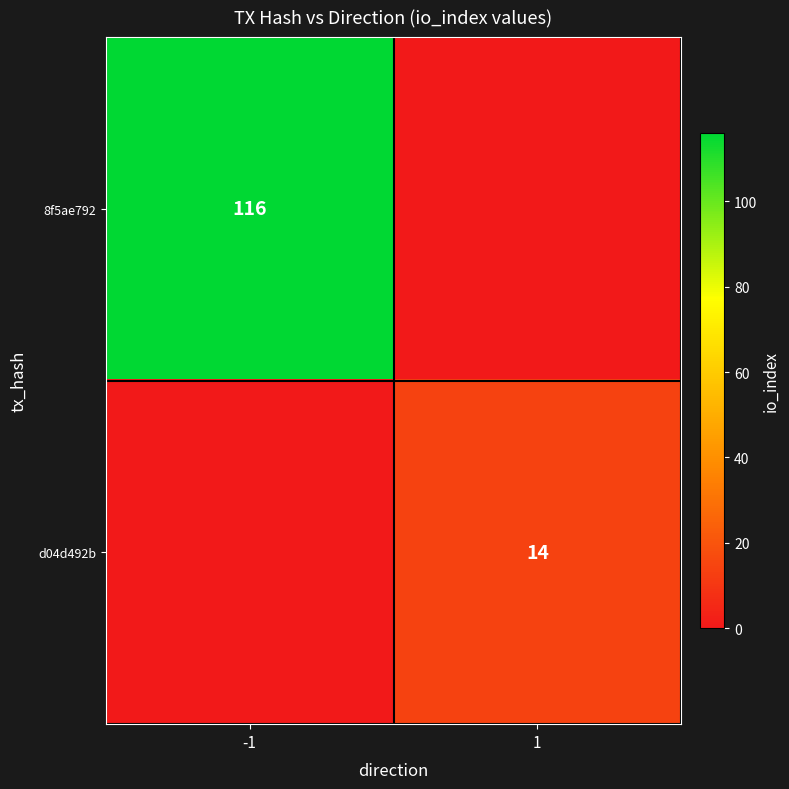

Is it true that 8f5ae792 equals 72 at -1?

False